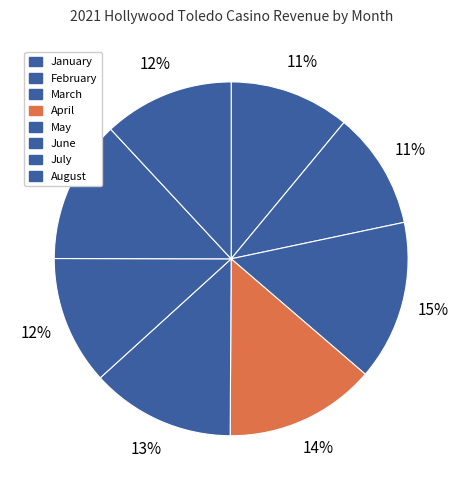

Is it true that August is 5% of the pie?

False